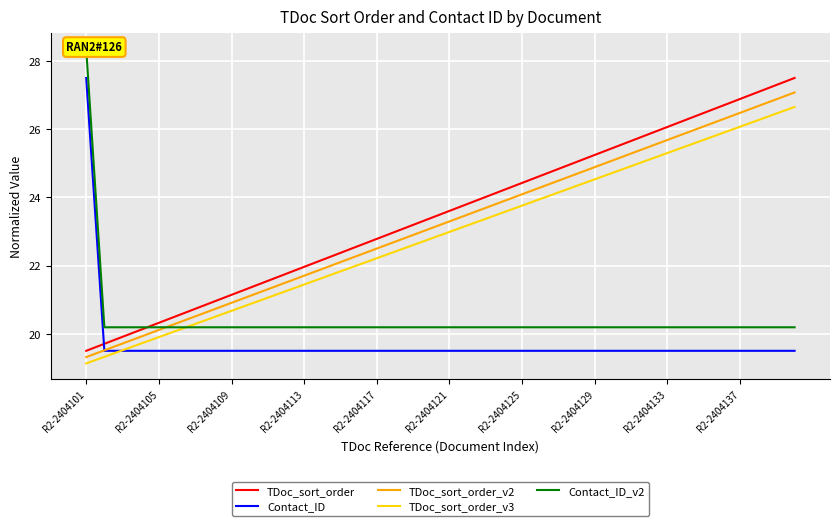

True or false: TDoc_sort_order has a value of 8.1 at R2-2404125.

False